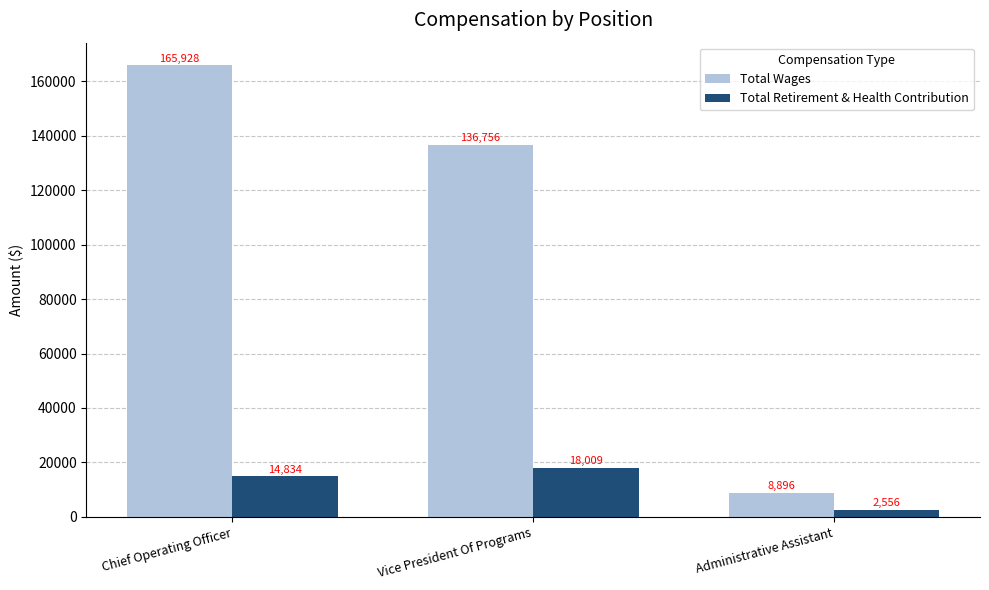

Reading right to left, list all the values displayed in this chart.

Total Wages: 8896	136756	165928
Total Retirement & Health Contribution: 2556	18009	14834